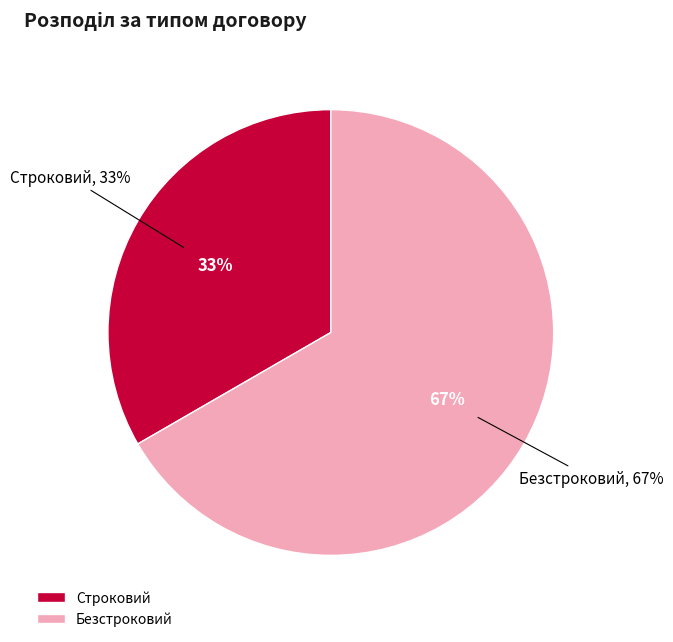

How many slices are in this pie chart?

2